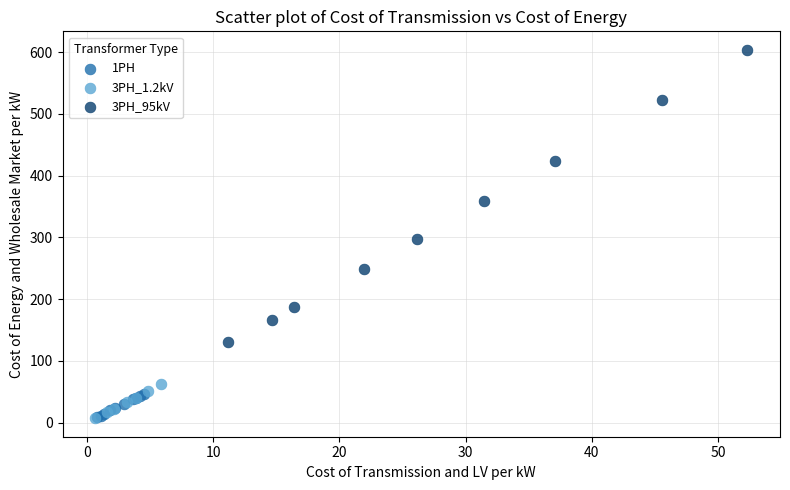

Which series has the widest spread of Y values?

3PH_95kV